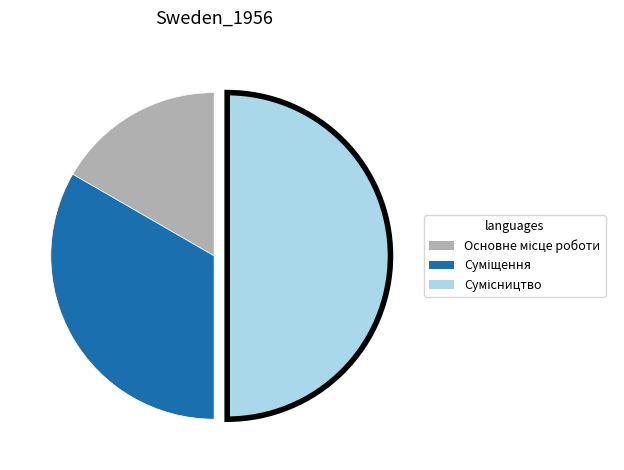

Count the number of slices in the pie.

3